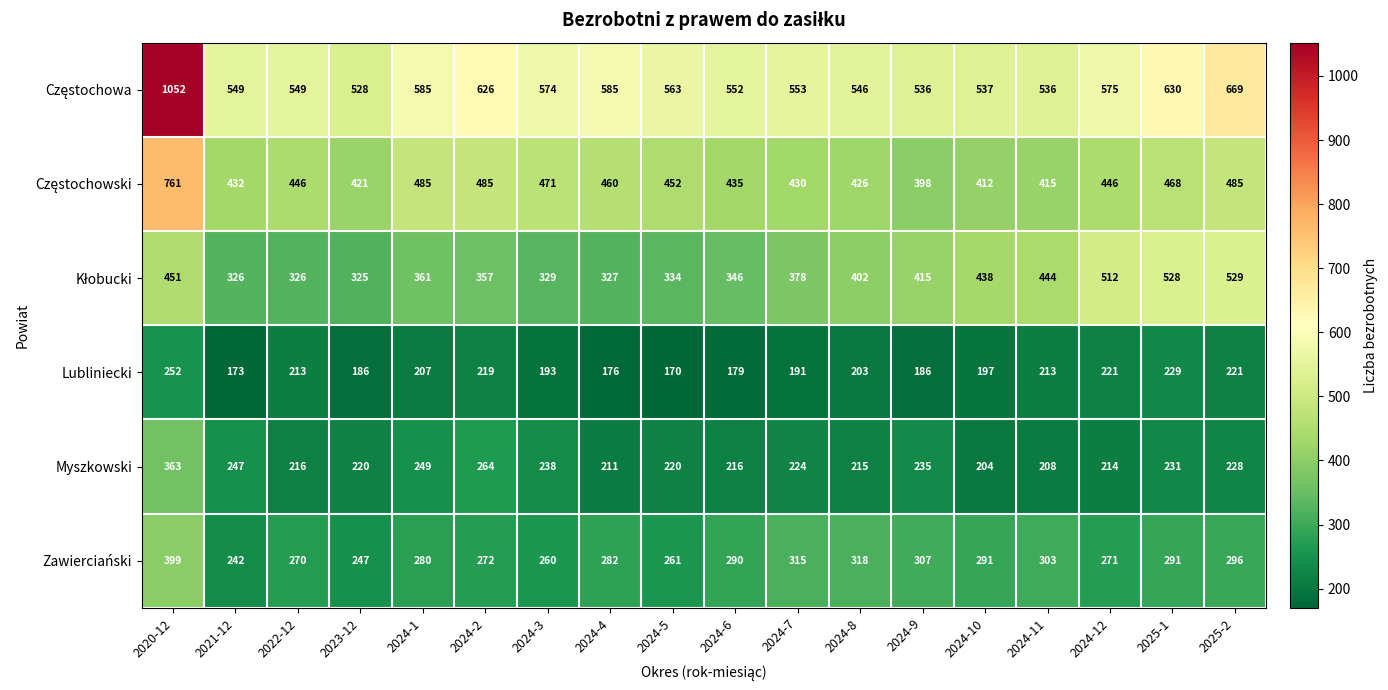

What is the sum of the Myszkowski values at 2024-2 and 2024-11?

472